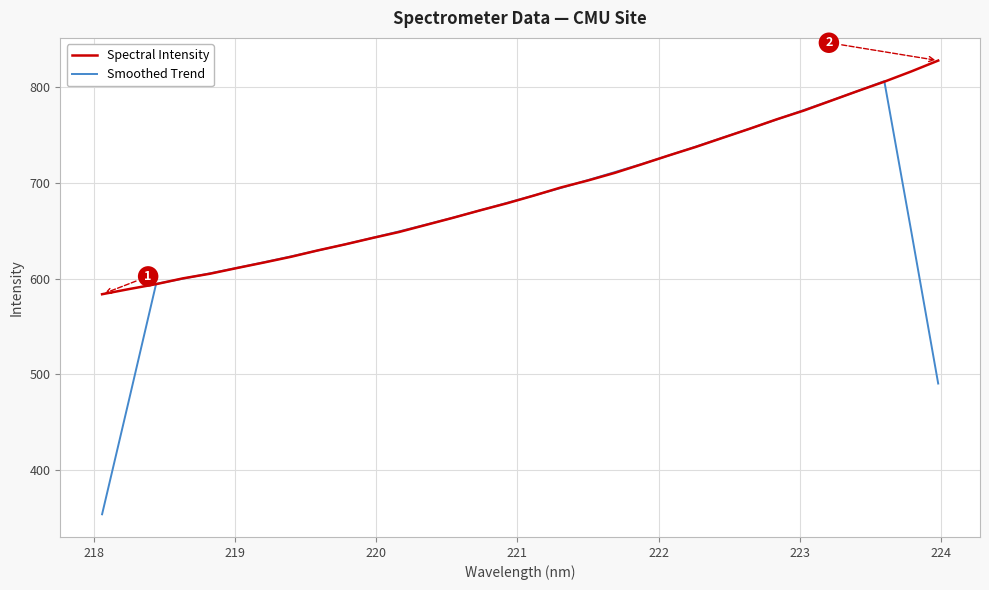

List the series in order of their peak value, lowest first.

Smoothed Trend, Spectral Intensity